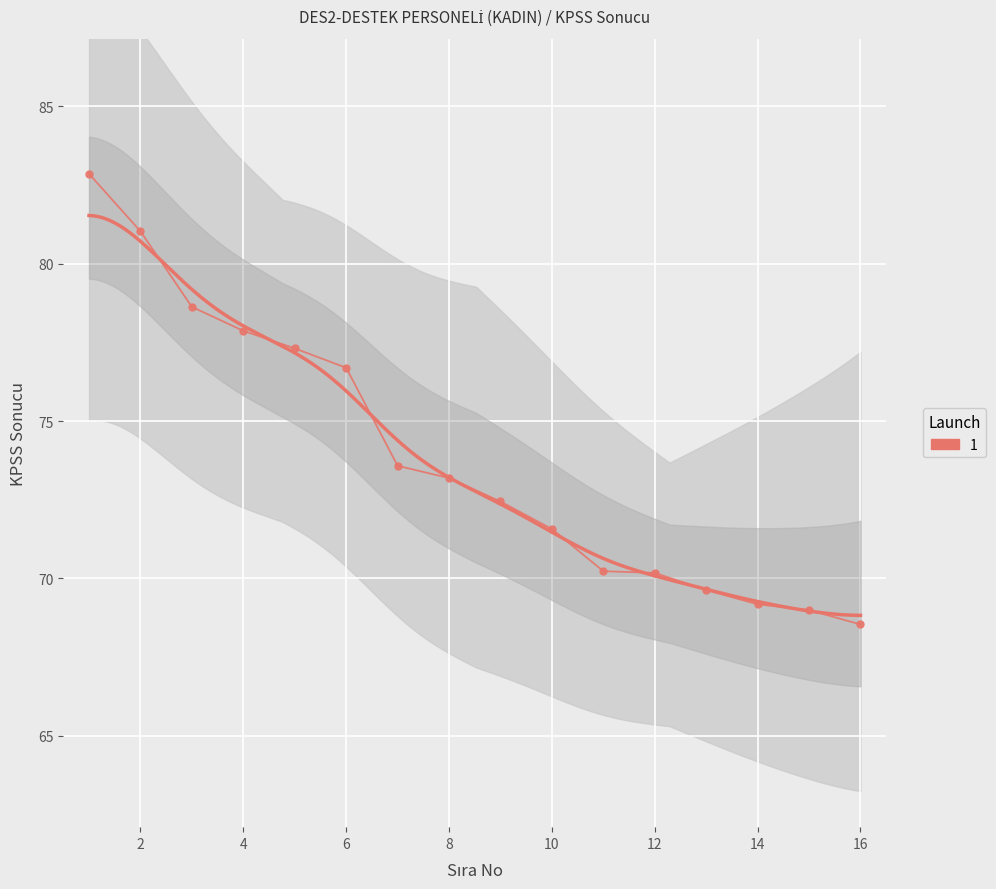

List the labels in order of value, smallest first.

16, 15, 14, 13, 12, 11, 10, 9, 8, 7, 6, 5, 4, 3, 2, 1